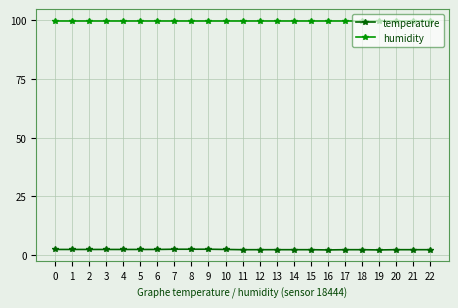

What is the value of the humidity point at the 9th from the left?

99.9